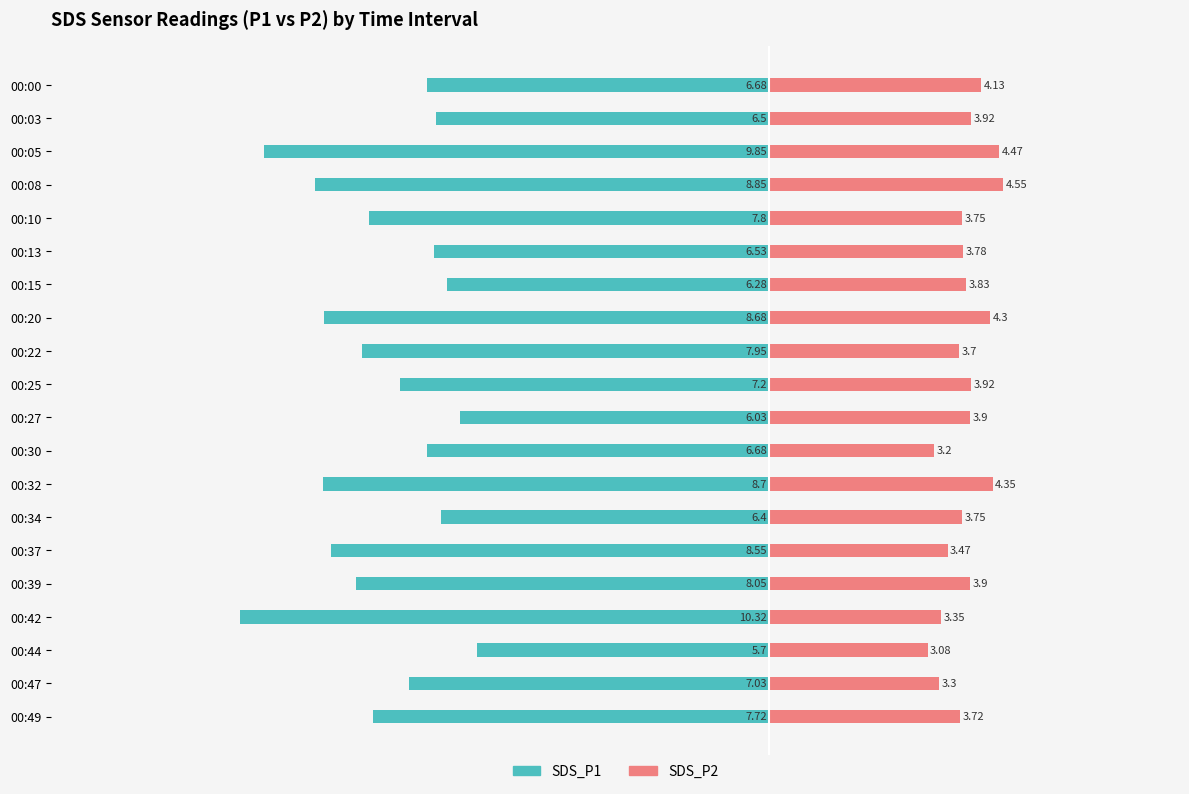

Is it true that SDS_P2 equals 5.4 at 00:03?

False